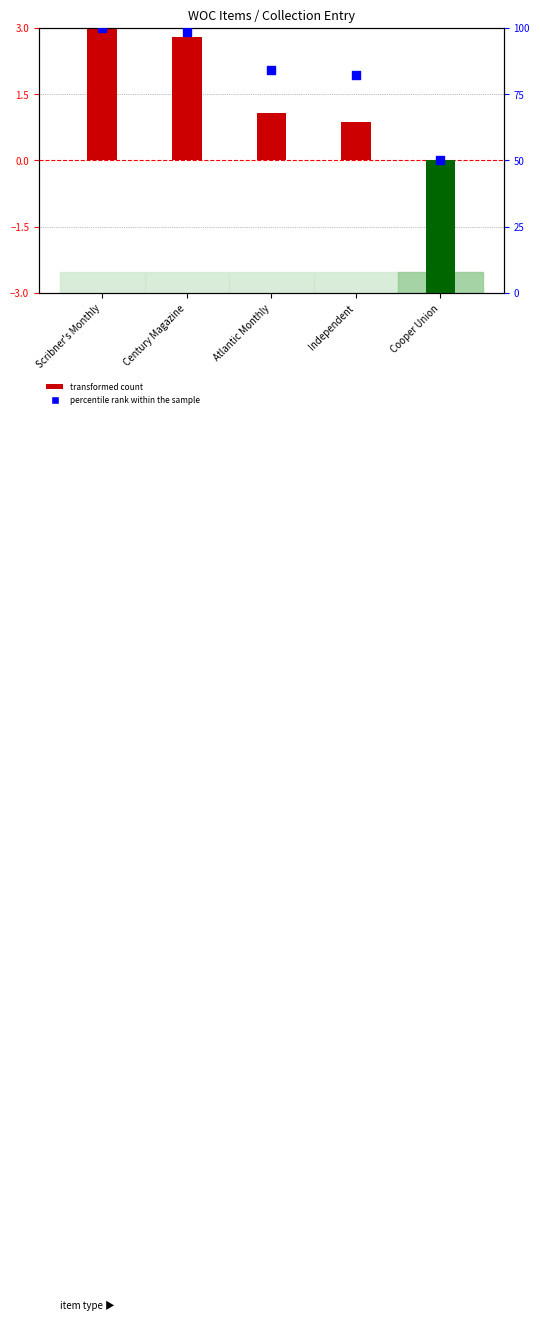

What are all the series names shown in the legend?

transformed count, percentile rank within the sample